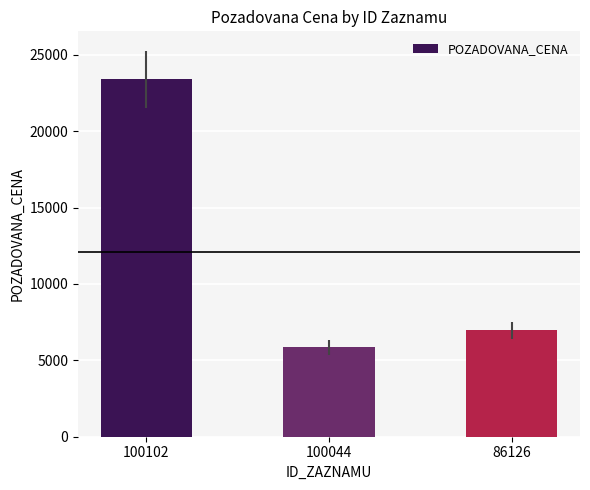

What is the average value?

12070